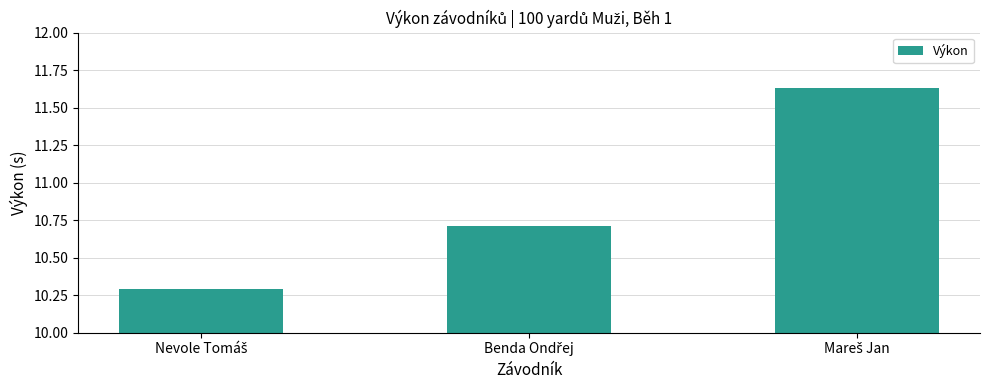

What is the minimum value shown in the chart?

10.3